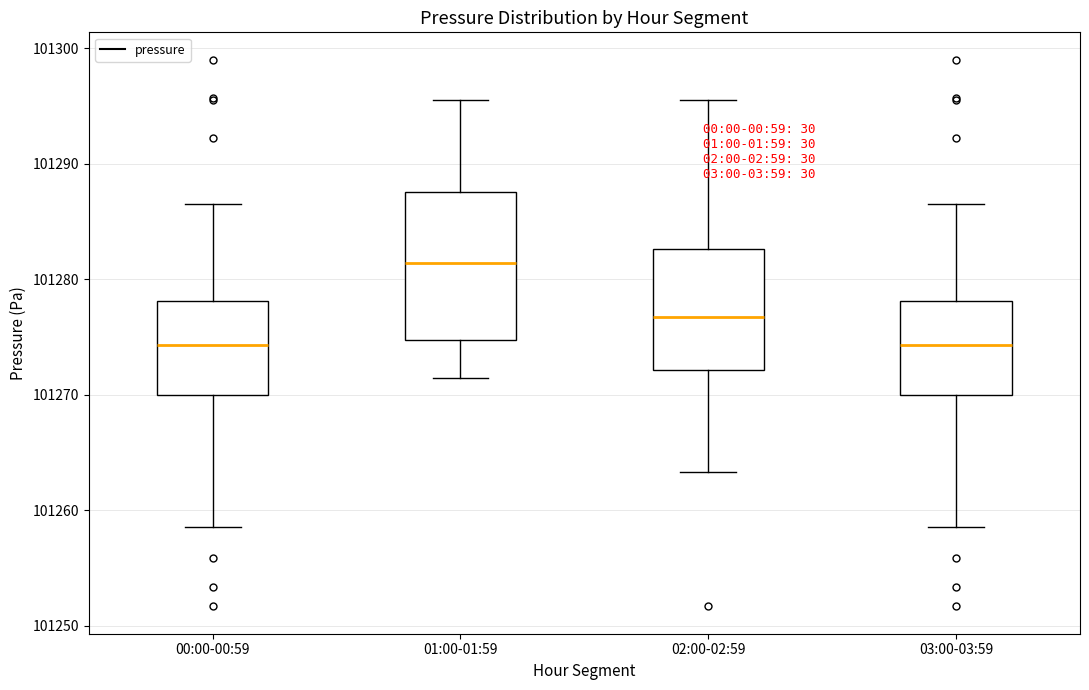

Which box has the highest median line?

01:00-01:59